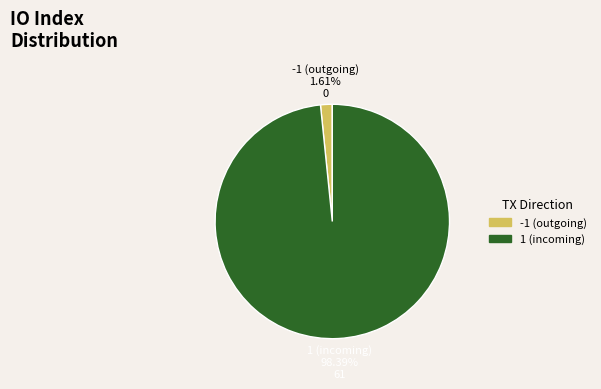

Count the number of slices in the pie.

2